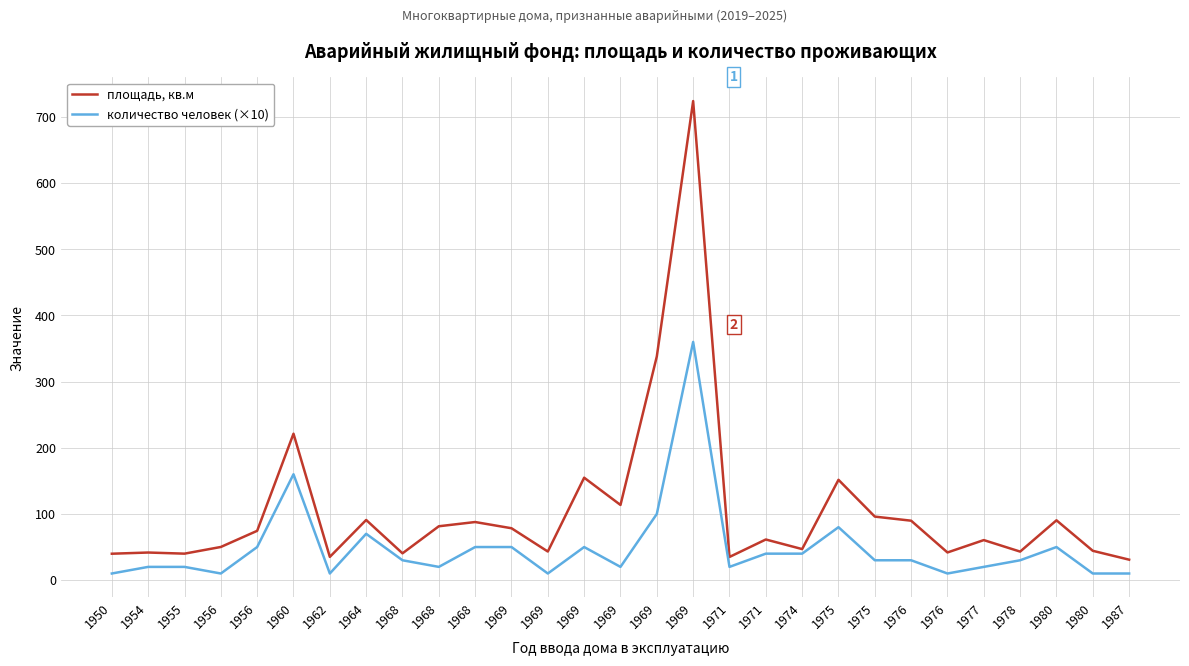

Does the chart display data point markers on the line(s)?

No